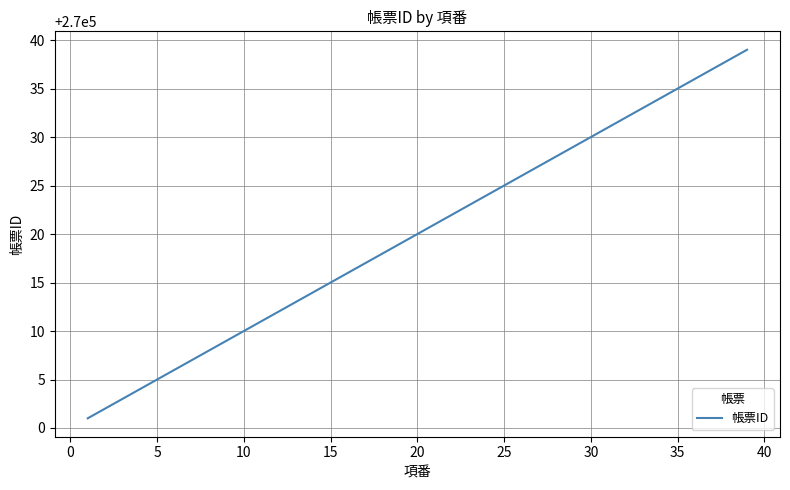

What is the greatest value displayed?

270039